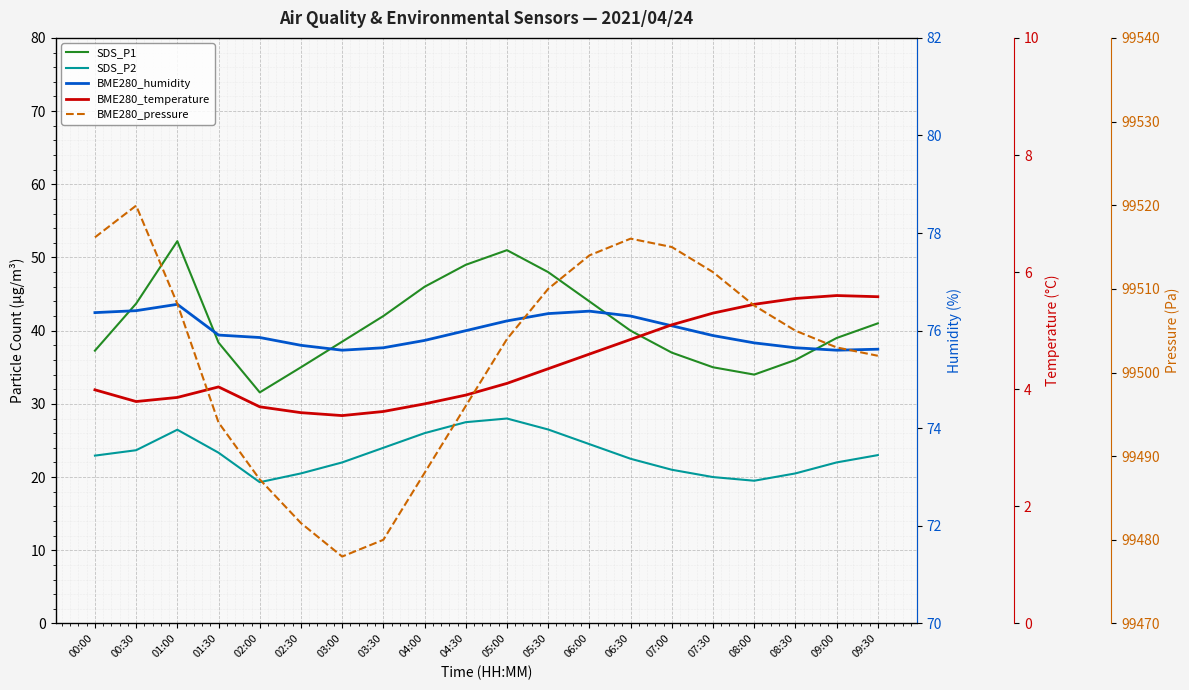

True or false: BME280_humidity and BME280_pressure intersect in this chart.

False